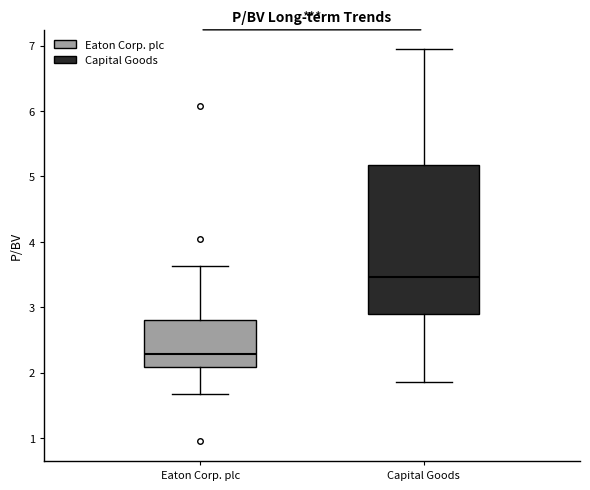

Which box's median line is the lowest?

Eaton Corp. plc